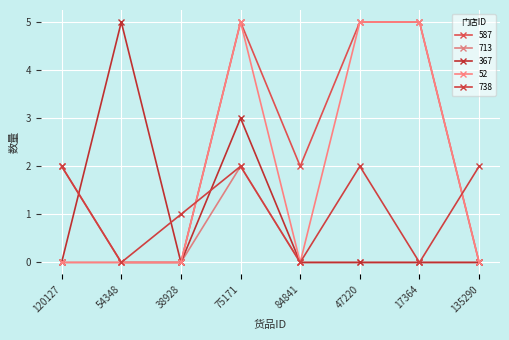

Which category has the lowest value in the 52 series?

120127